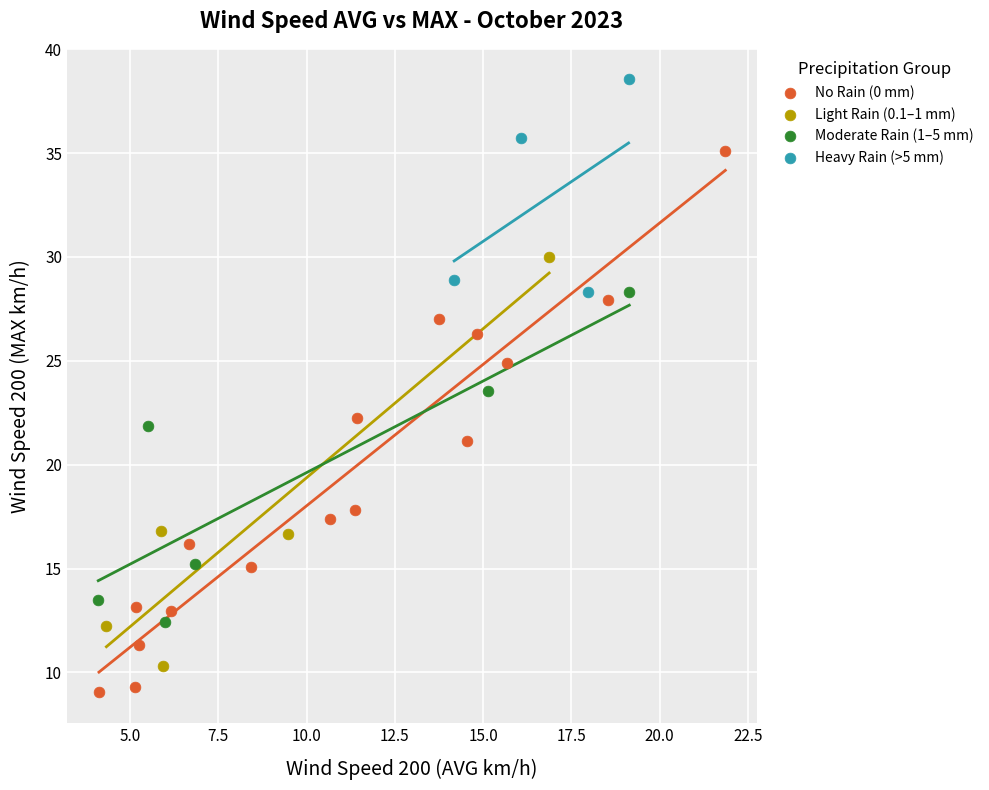

What are all the series names shown in the legend?

No Rain (0 mm), Light Rain (0.1–1 mm), Moderate Rain (1–5 mm), Heavy Rain (>5 mm)